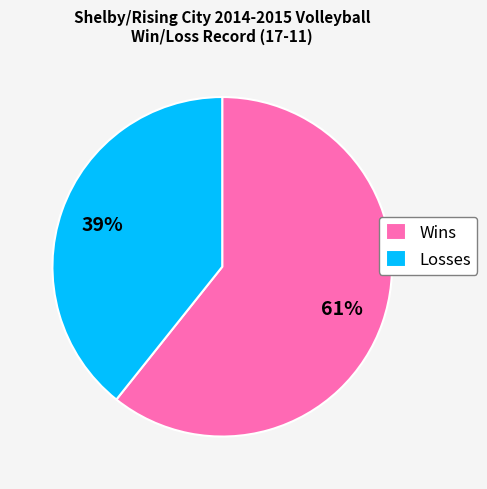

To the nearest percent, what is the combined percentage of Losses and Wins?

100%